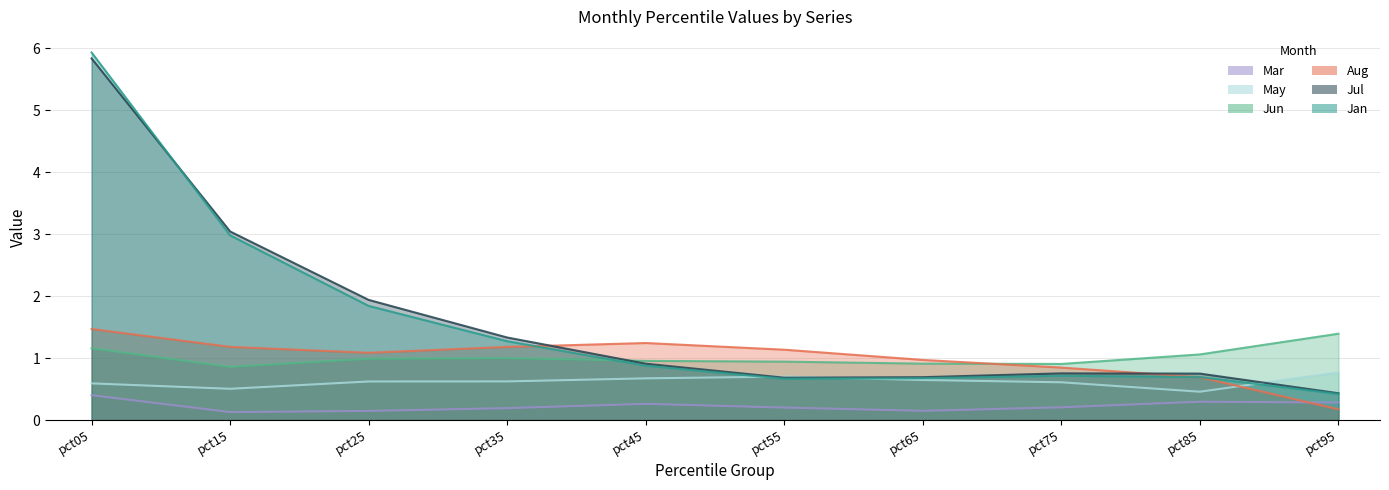

List the series in order of their peak value, highest first.

Jan, Jul, Aug, Jun, May, Mar